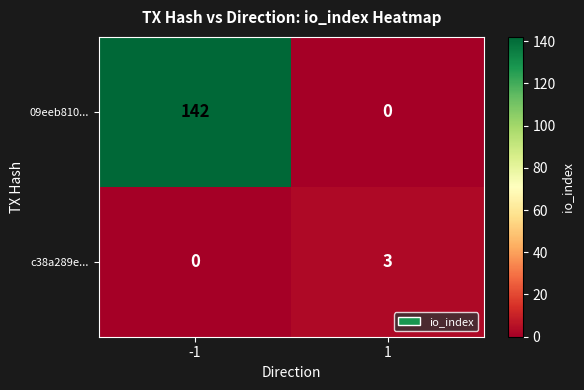

What is the greatest value displayed?

142